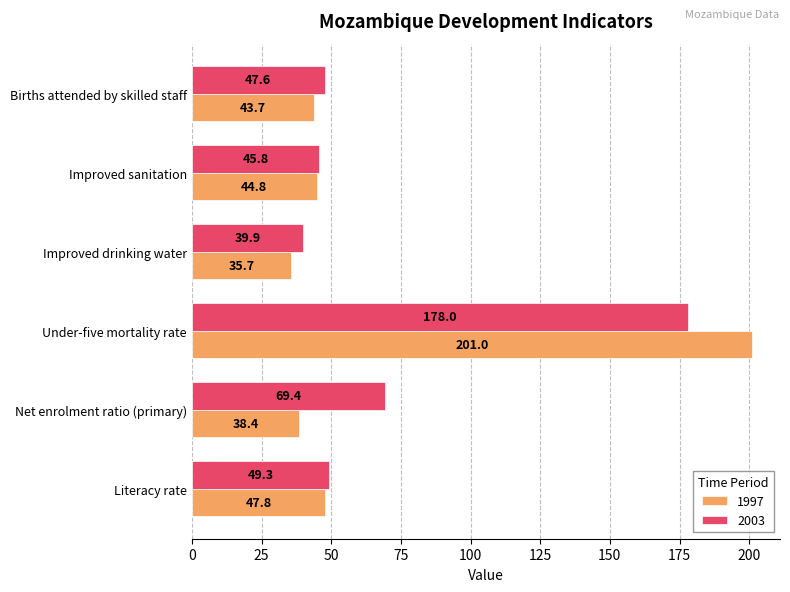

At which category is the sum across all series the highest?

Under-five mortality rate